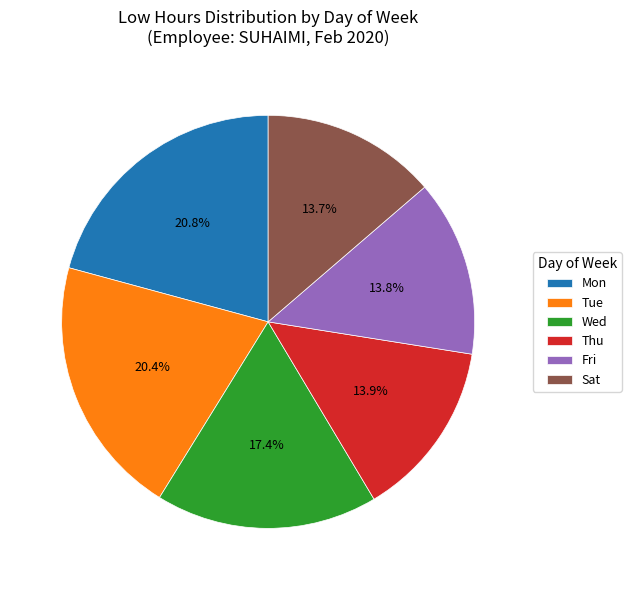

Is there any slice that represents more than half of the pie?

No